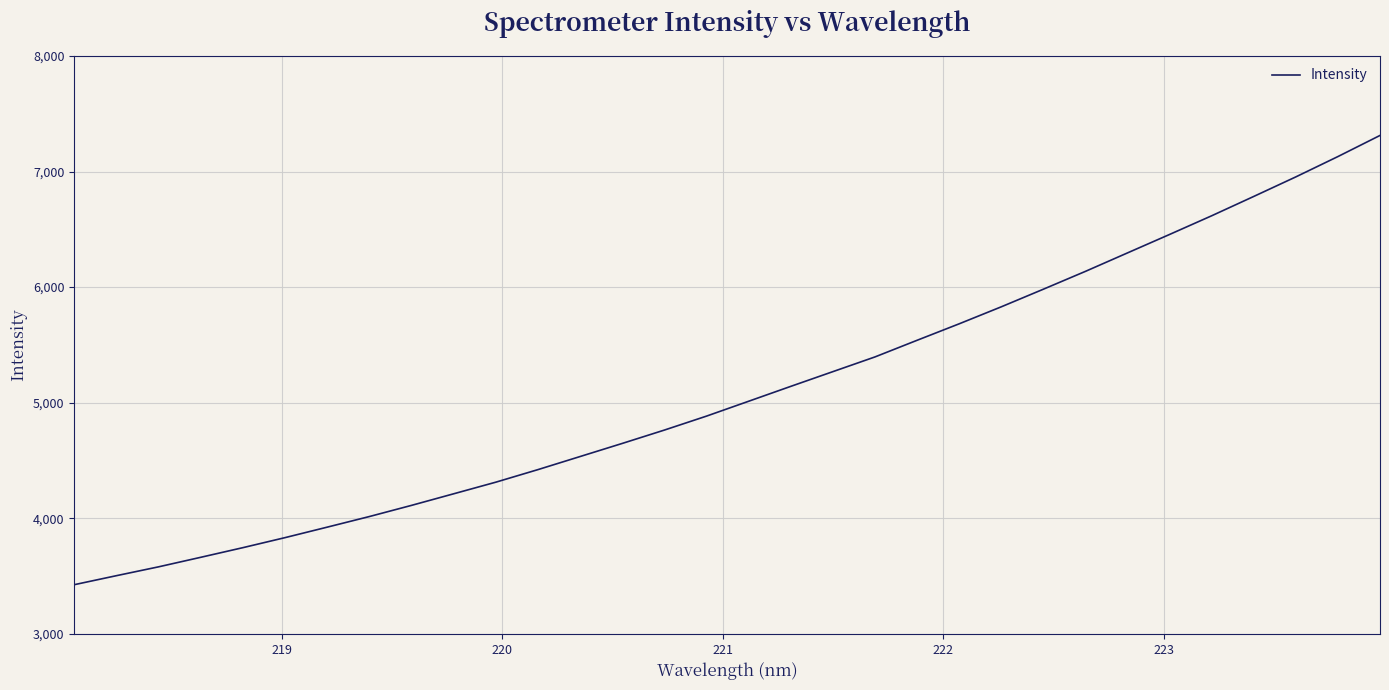

What is the difference between the maximum and minimum values?

3887.2